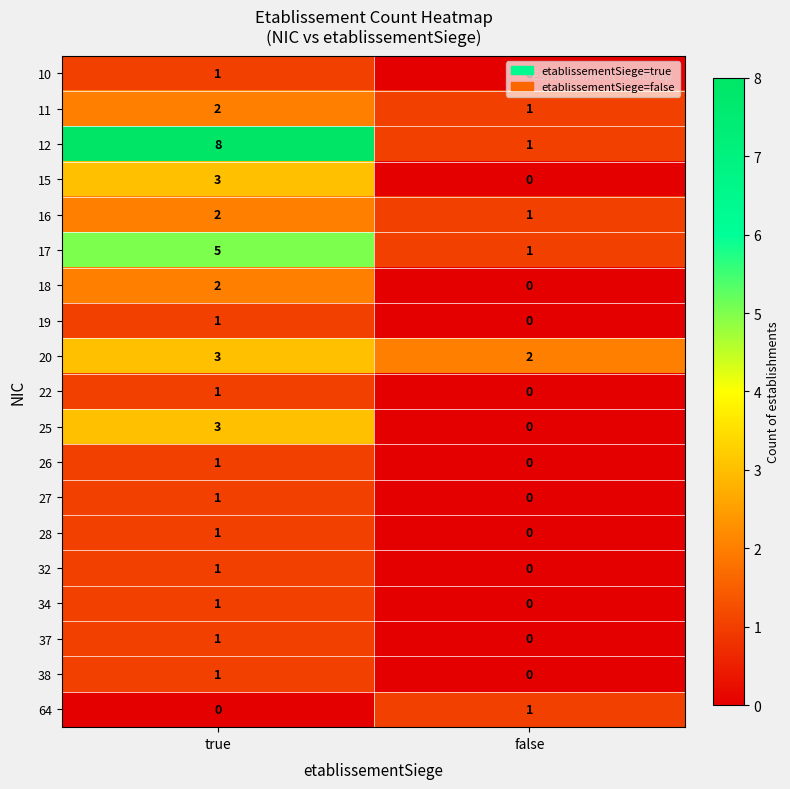

Where is 64 nearest to the value 0?

true